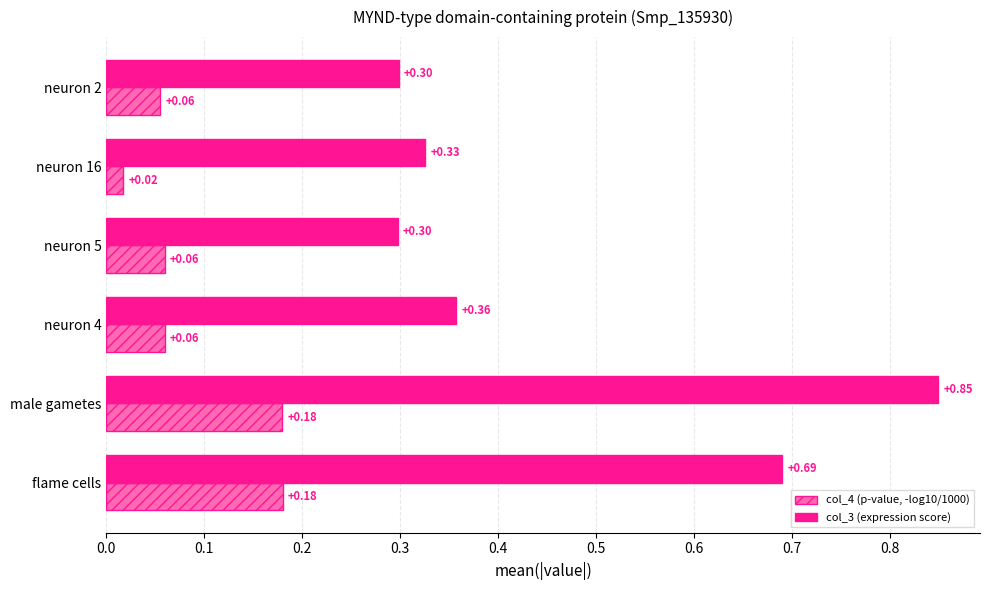

What are all the series names shown in the legend?

col_4 (p-value, -log10/1000), col_3 (expression score)